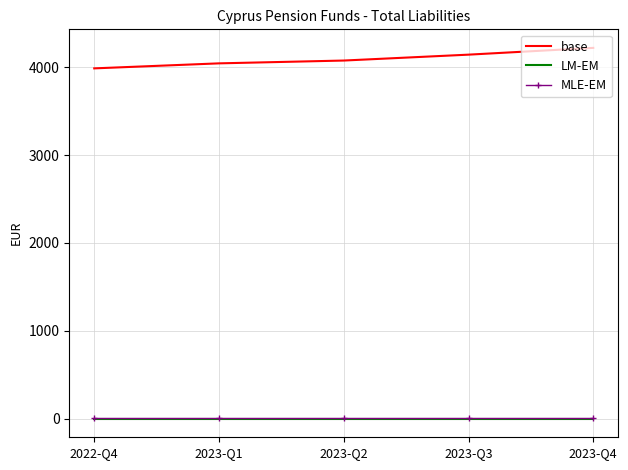

True or false: base and LM-EM cross at least once.

False